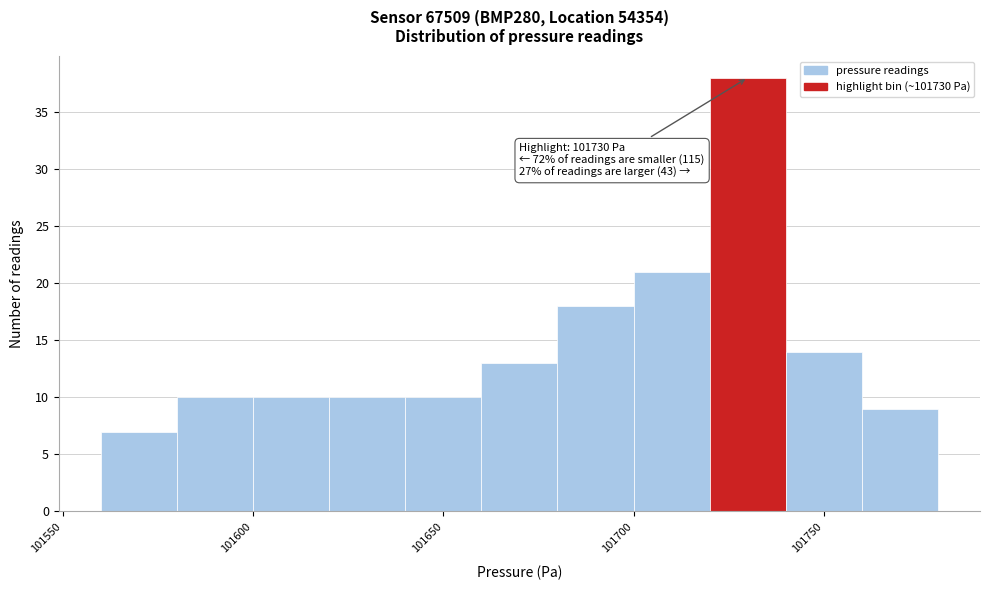

Over which range of the x-axis is the bar tallest?

101720 to 101740